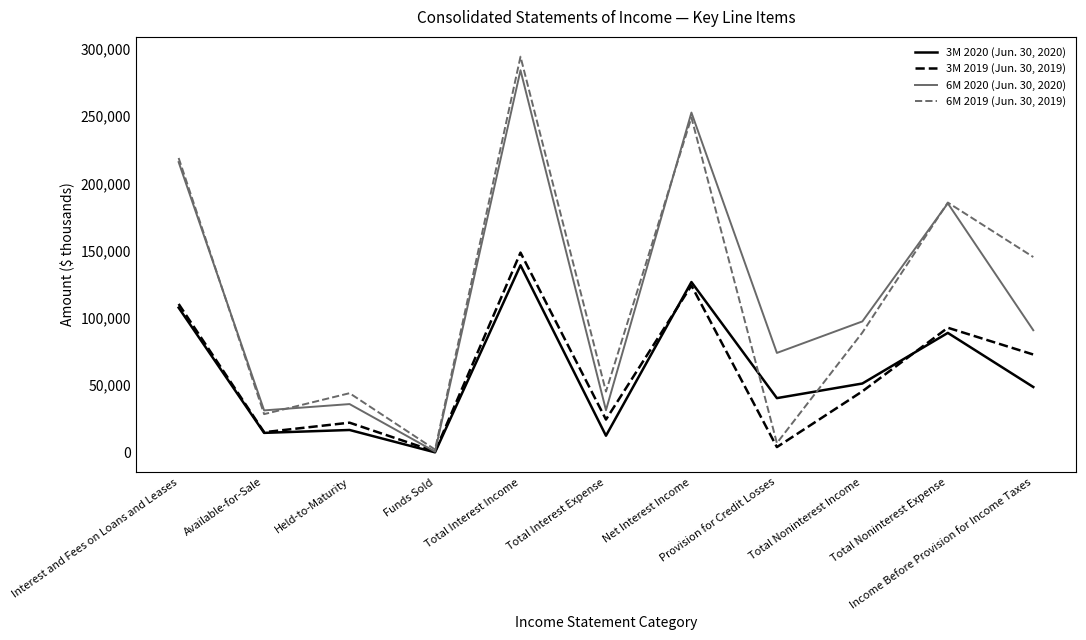

The value of 3M 2020 (Jun. 30, 2020) at Total Noninterest Expense is 40837. True or false?

False